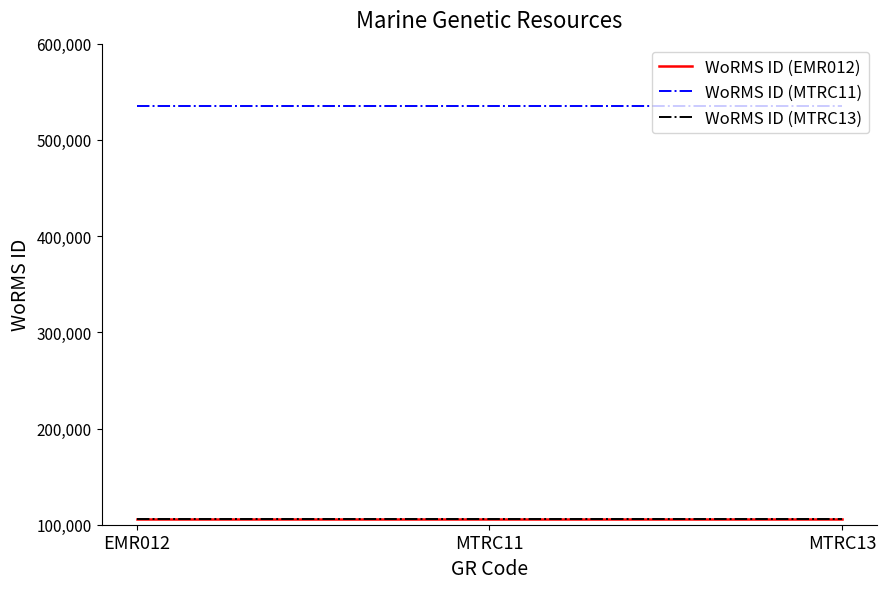

What is the total value across all series at MTRC13?

747814